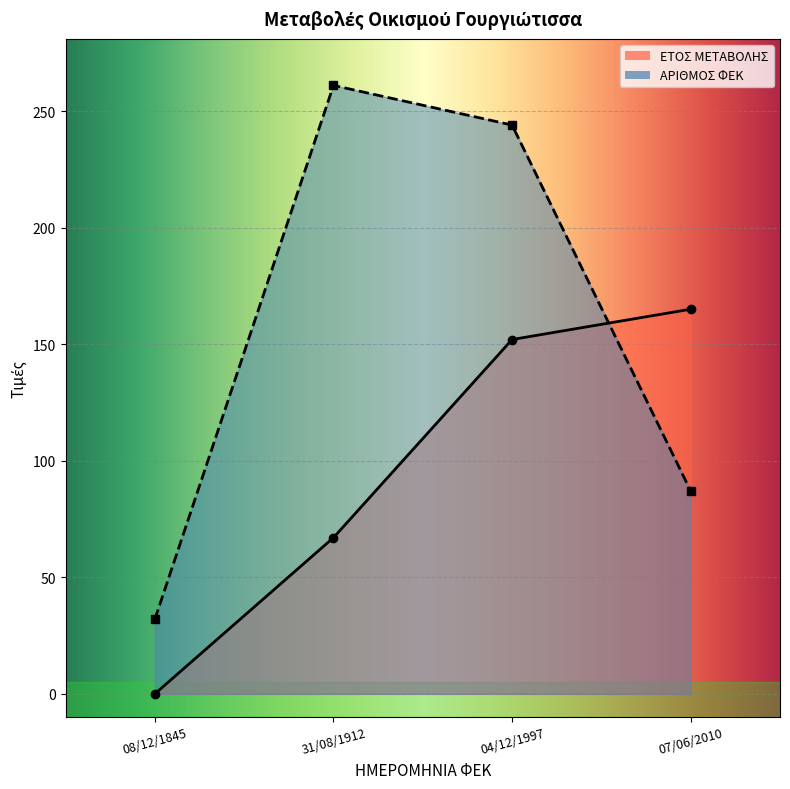

What is the maximum value shown in the chart?

261